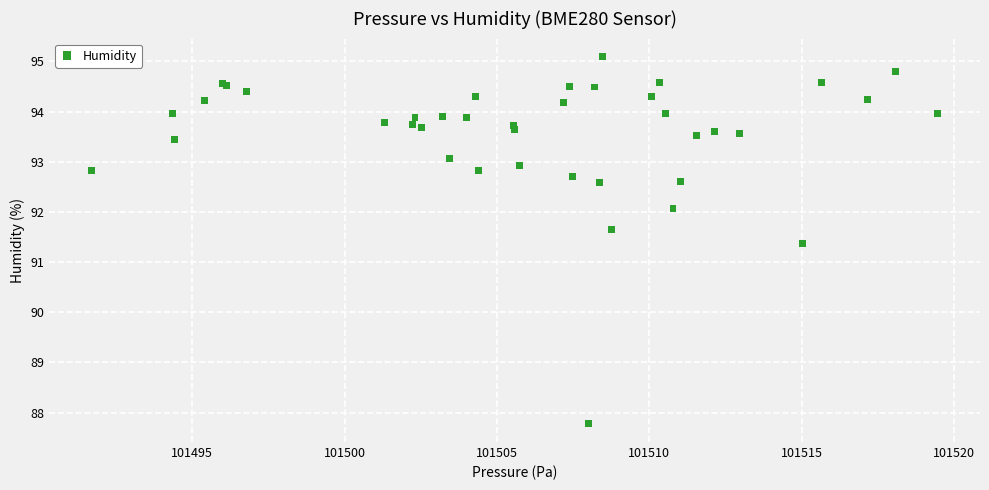

What Y value in the scatter plot is closest to 91?

91.4